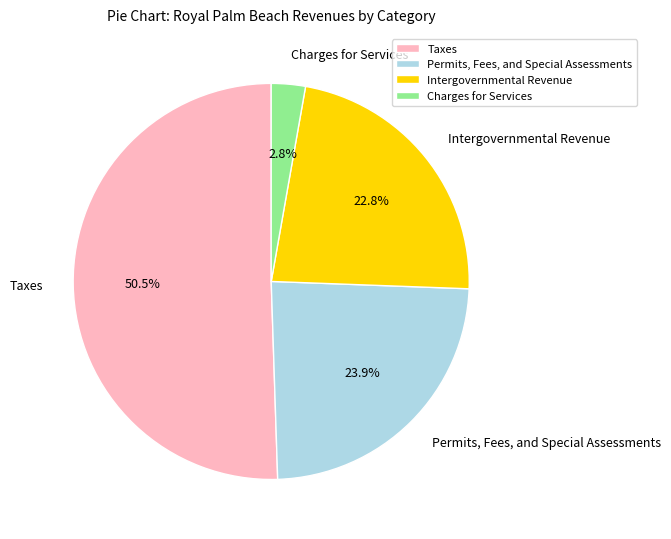

To the nearest percent, what portion does Intergovernmental Revenue represent?

23%